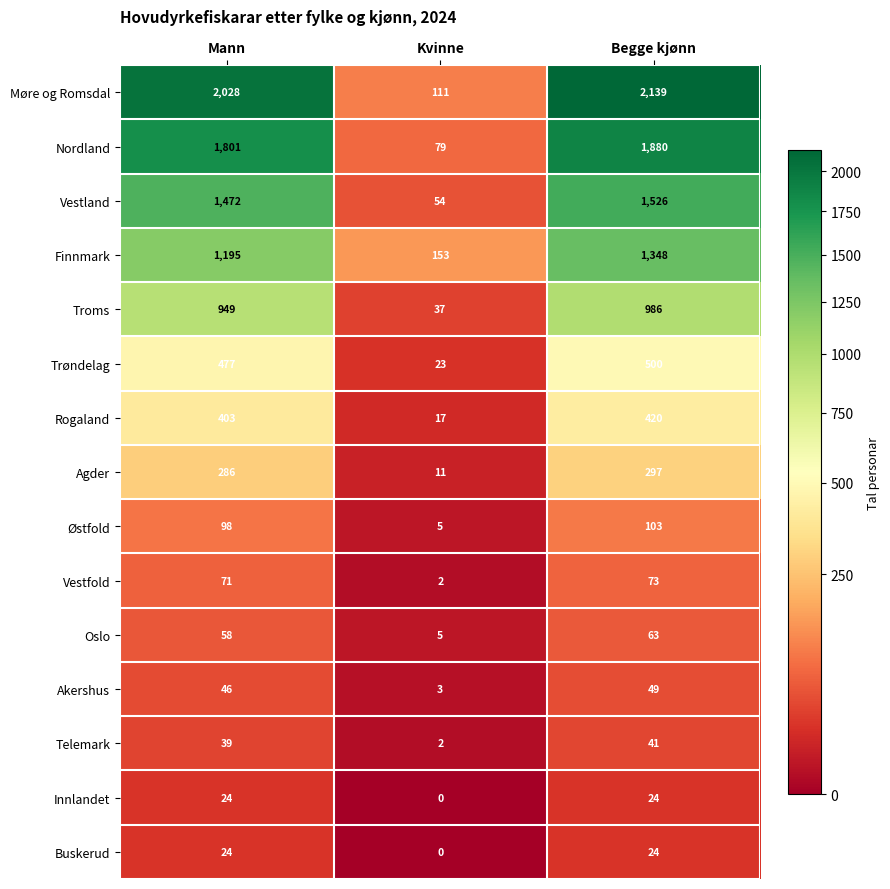

Which series has the widest spread of values?

Møre og Romsdal